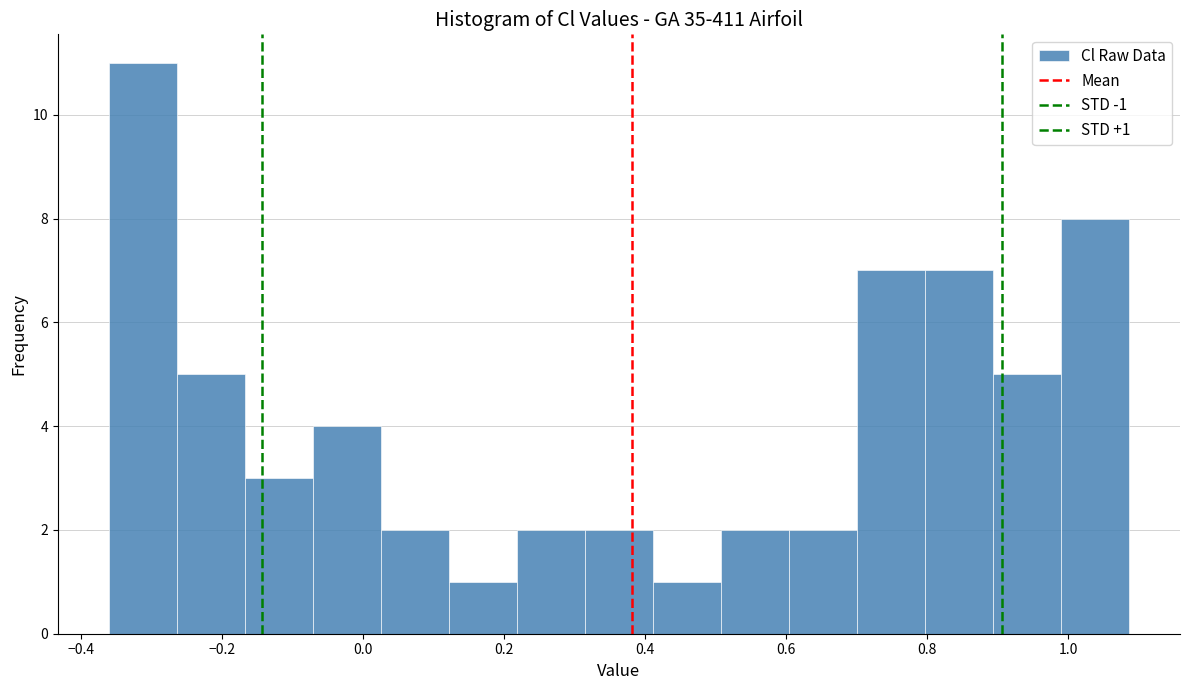

Over which range of the x-axis is the bar tallest?

-0.36 to -0.26